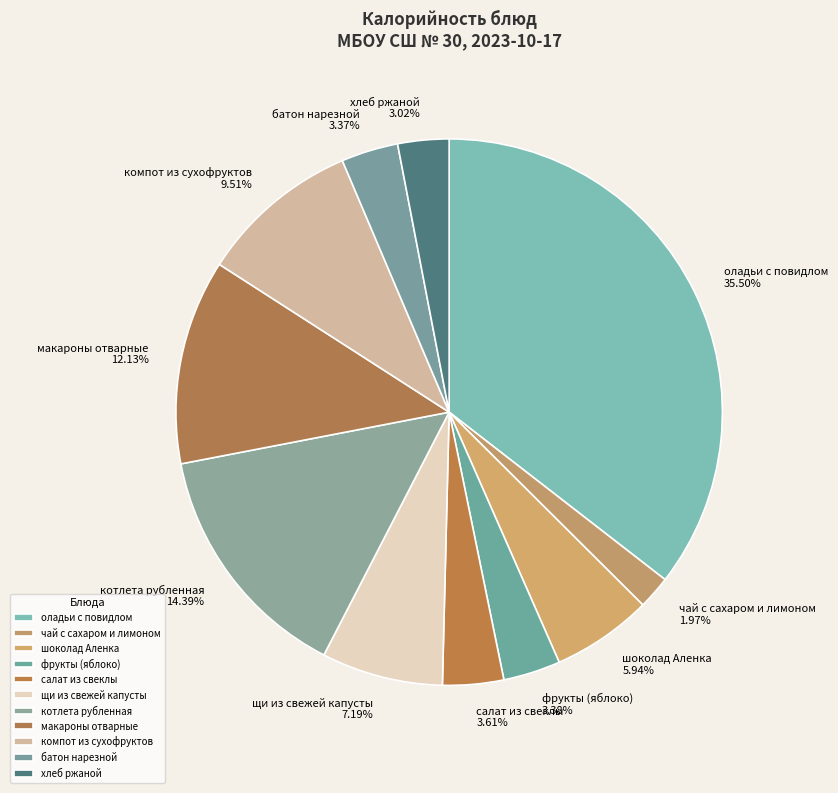

Does котлета рубленная represent more than half of the total?

No